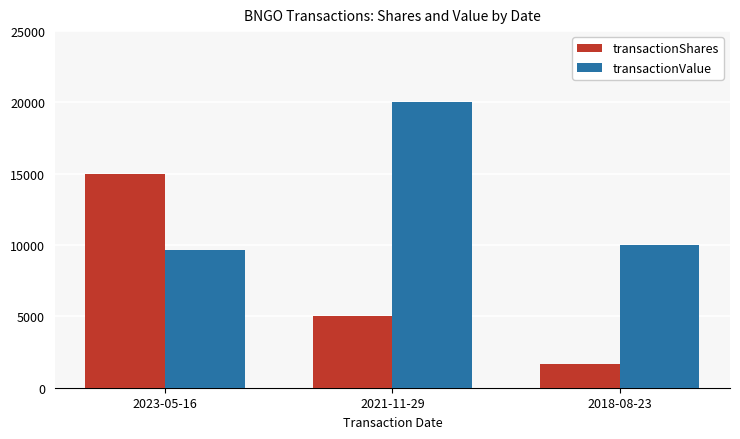

What is the sum of all transactionShares values?

21655